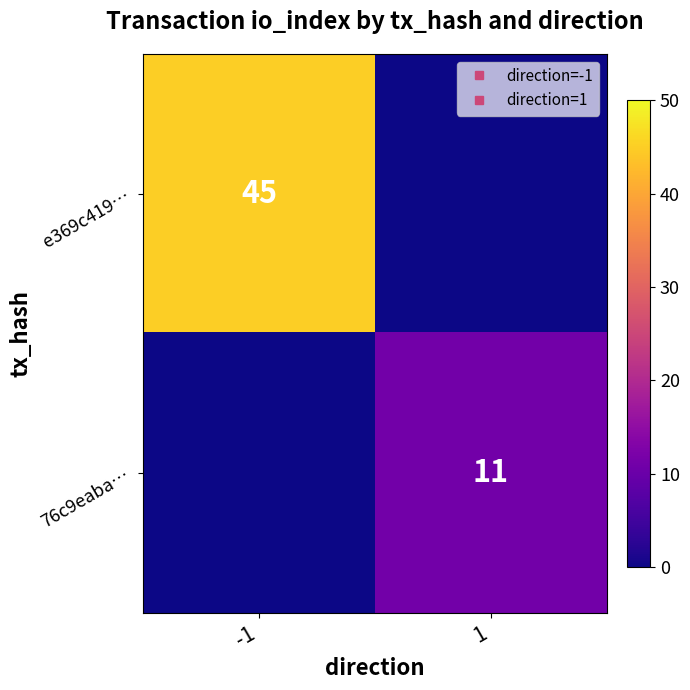

What value does the 76c9eaba… series have at 1, to the nearest 5?

10